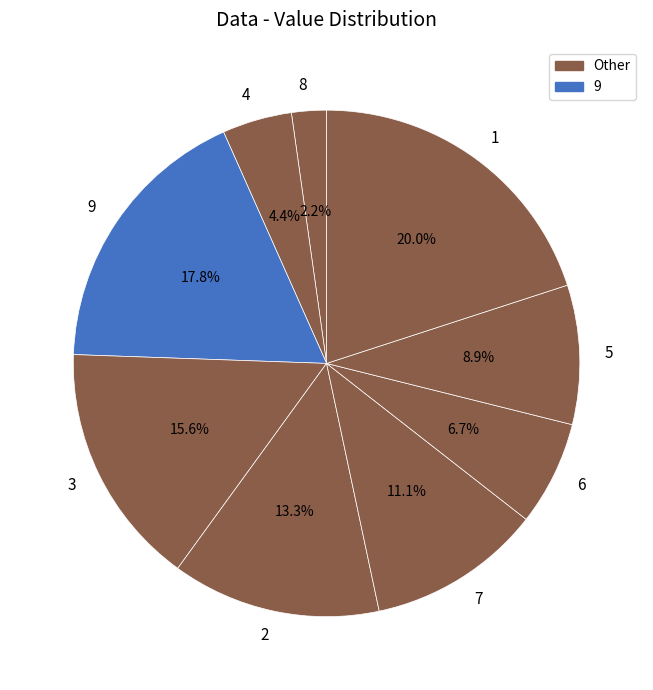

How many slices are in this pie chart?

9